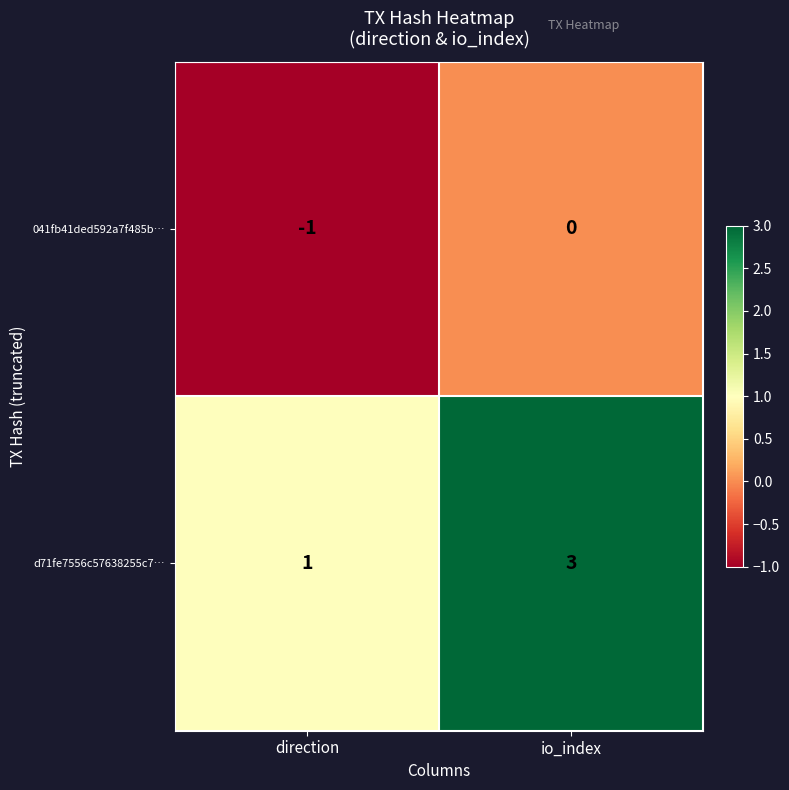

What is the minimum value shown in the chart?

-1